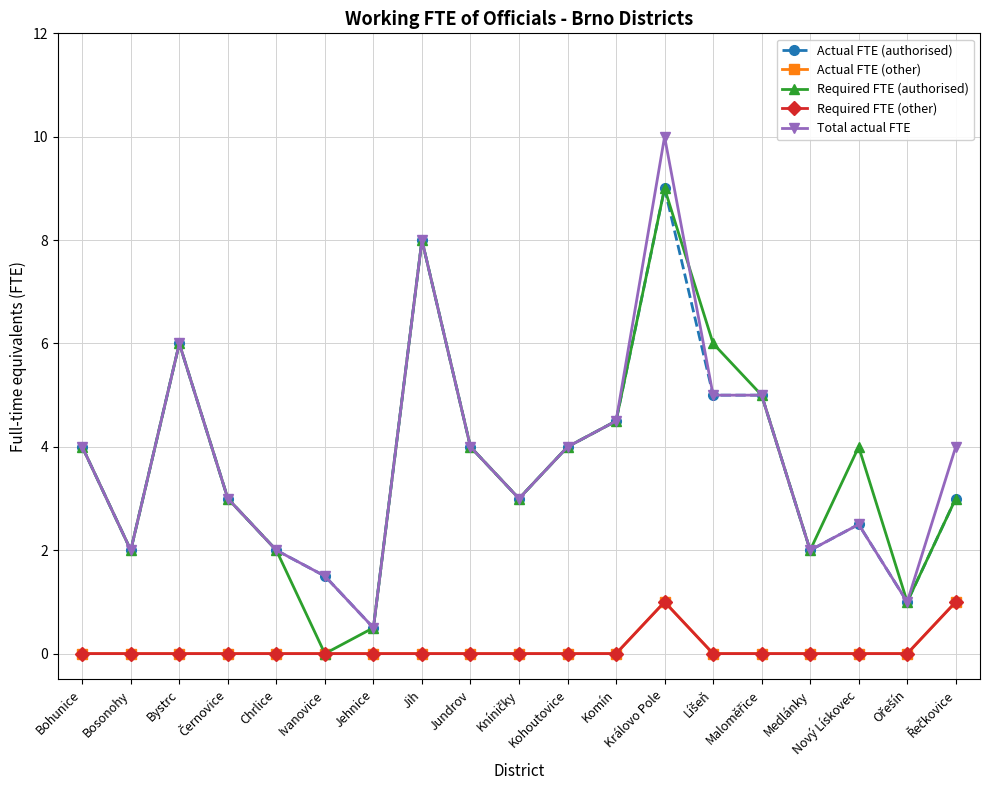

Reading right to left, transcribe all the data shown in this chart.

Actual FTE (authorised): 3.0	1.0	2.5	2.0	5.0	5.0	9.0	4.5	4.0	3.0	4.0	8.0	0.5	1.5	2.0	3.0	6.0	2.0	4.0
Actual FTE (other): 1.0	0.0	0.0	0.0	0.0	0.0	1.0	0.0	0.0	0.0	0.0	0.0	0.0	0.0	0.0	0.0	0.0	0.0	0.0
Required FTE (authorised): 3.0	1.0	4.0	2.0	5.0	6.0	9.0	4.5	4.0	3.0	4.0	8.0	0.5	0.0	2.0	3.0	6.0	2.0	4.0
Required FTE (other): 1.0	0.0	0.0	0.0	0.0	0.0	1.0	0.0	0.0	0.0	0.0	0.0	0.0	0.0	0.0	0.0	0.0	0.0	0.0
Total actual FTE: 4.0	1.0	2.5	2.0	5.0	5.0	10.0	4.5	4.0	3.0	4.0	8.0	0.5	1.5	2.0	3.0	6.0	2.0	4.0